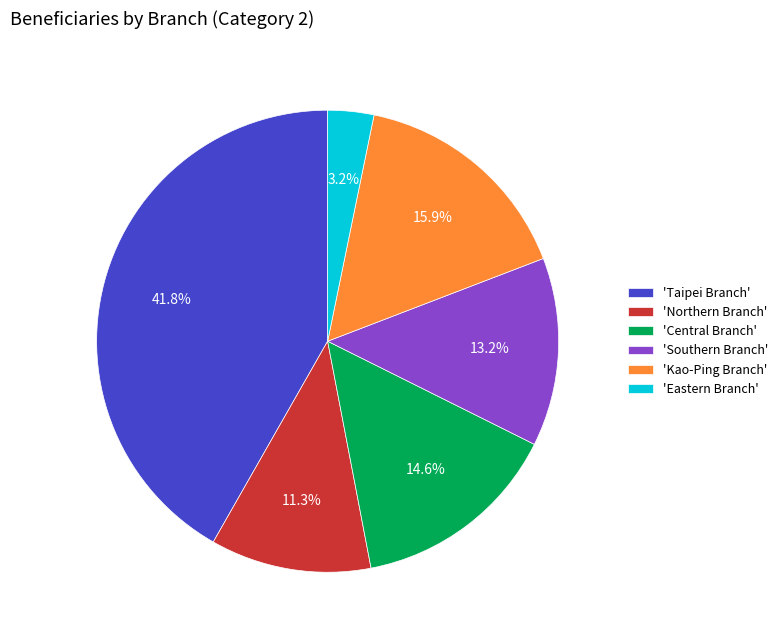

Rank the categories by value from highest to lowest.

'Taipei Branch', 'Kao-Ping Branch', 'Central Branch', 'Southern Branch', 'Northern Branch', 'Eastern Branch'